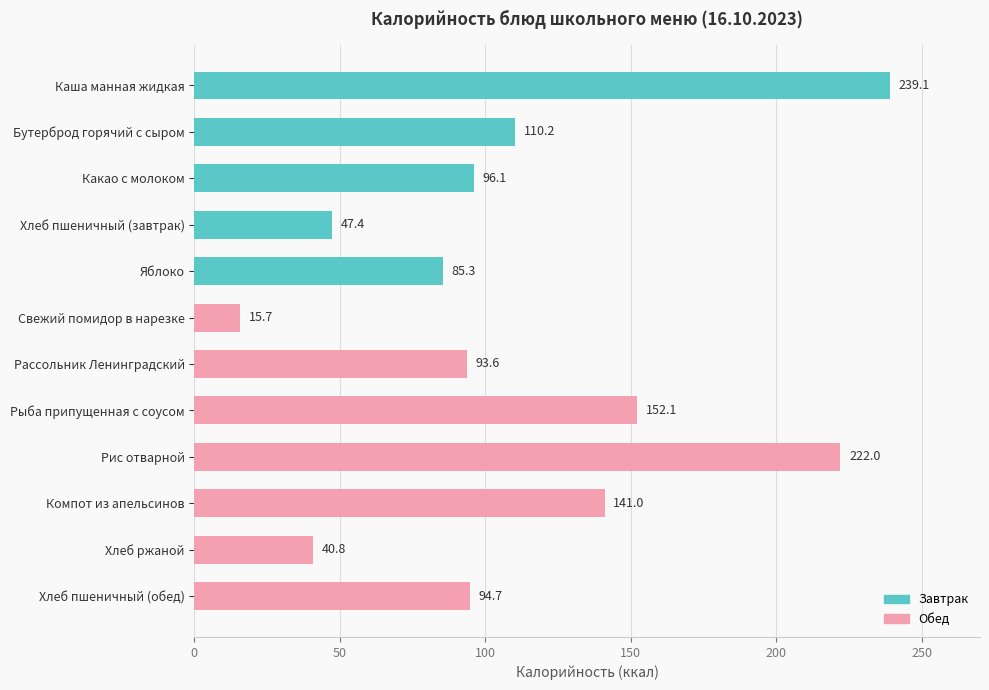

Which has a higher value, Яблоко or Бутерброд горячий с сыром?

Бутерброд горячий с сыром